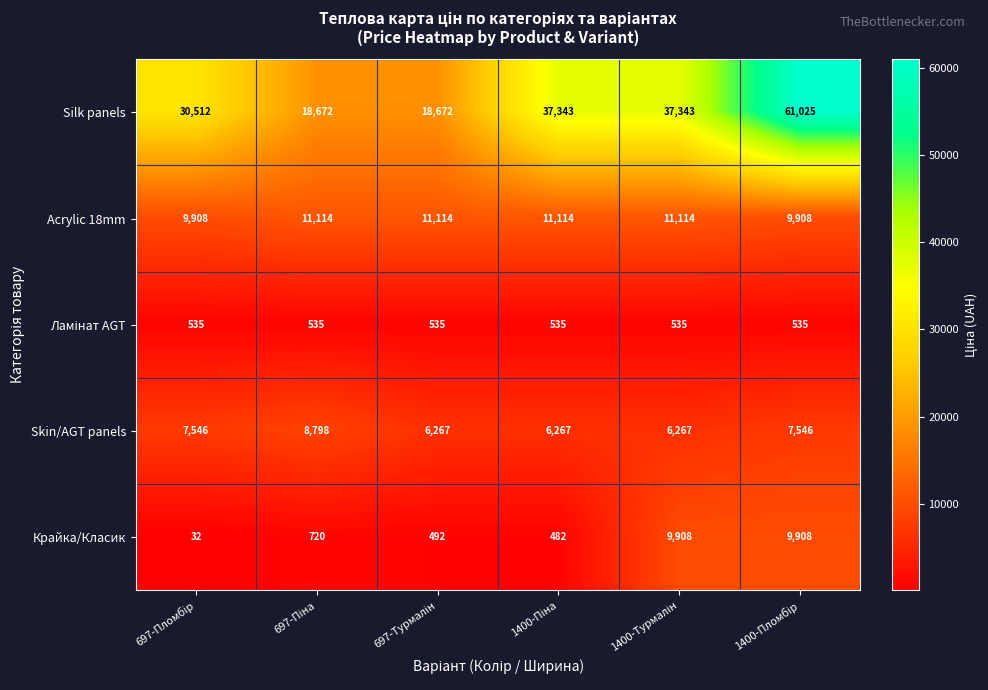

Count the Silk panels values in the range 18672 to 37343.

5